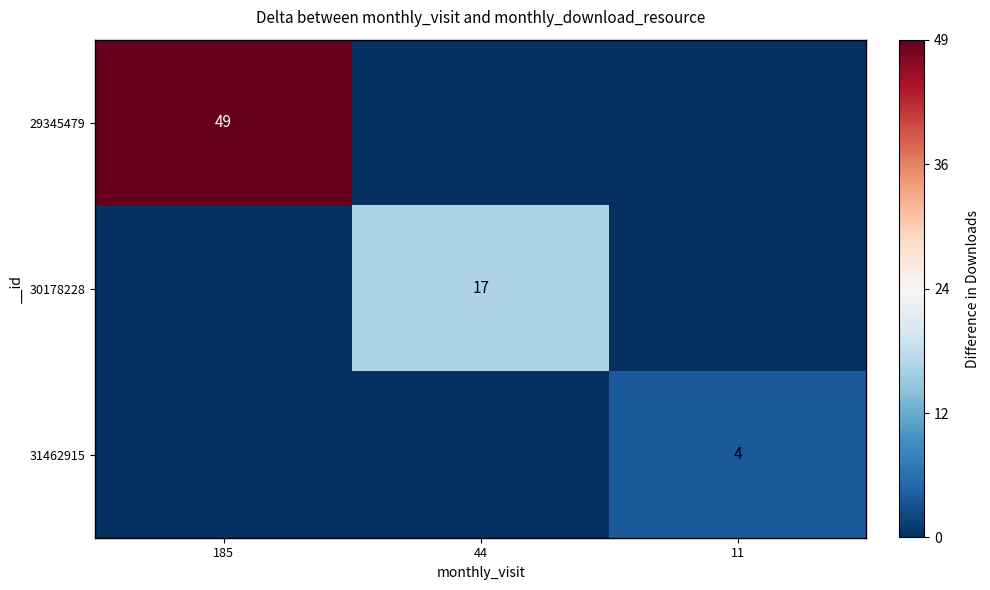

True or false: 30178228 has a value of 17 at 44.

True